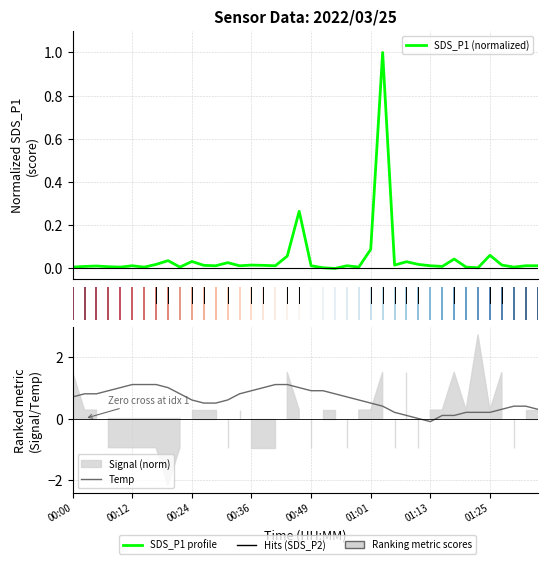

Rank the series at 13 from lowest to highest value.

SDS_P1 (normalized), Temp